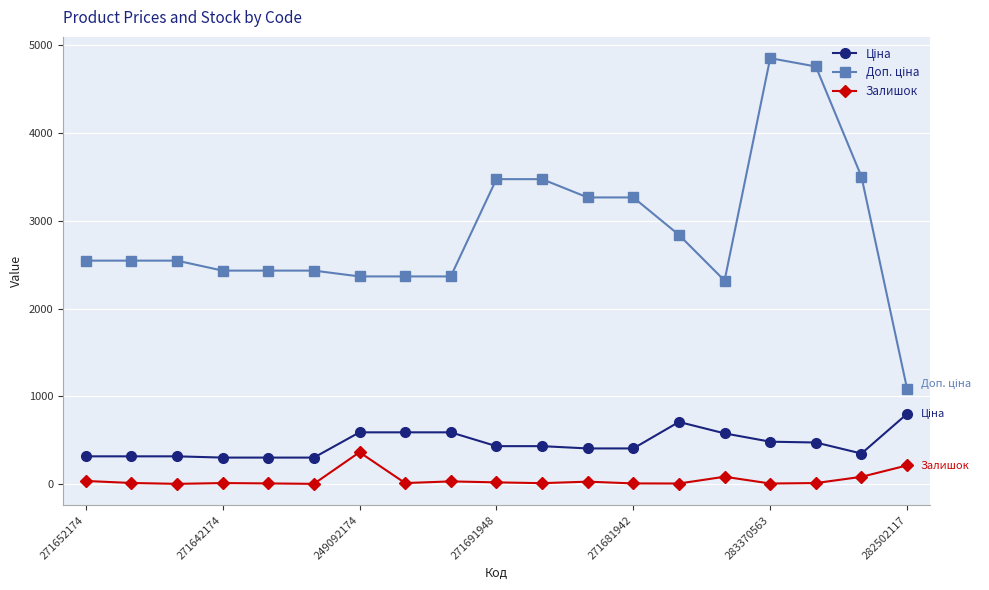

What is the maximum value shown in the chart?

4851.4